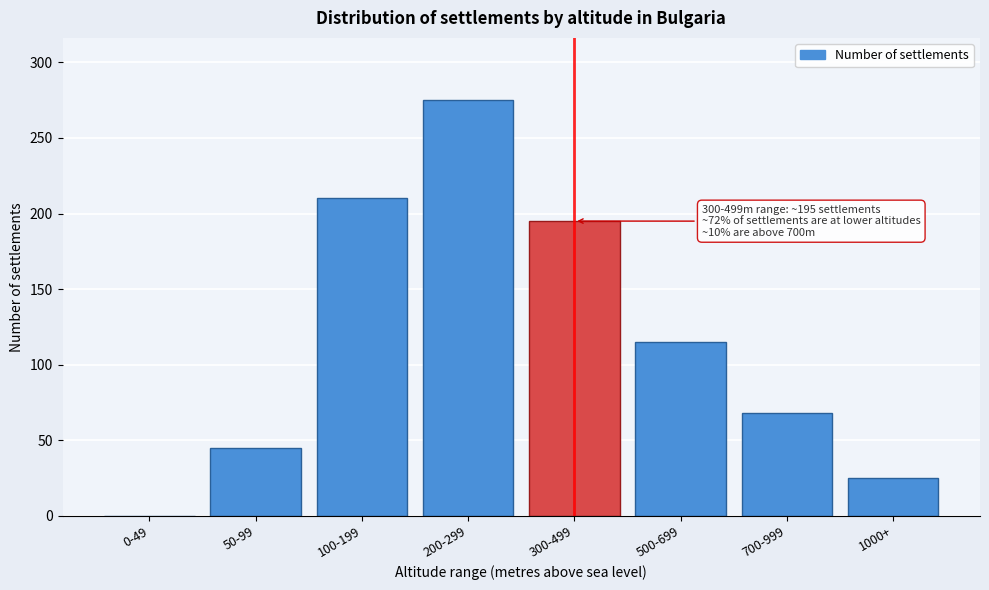

Reading right to left, what are all the values shown in this chart?

1000+=25	700-999=68	500-699=115	300-499=195	200-299=275	100-199=210	50-99=45	0-49=0